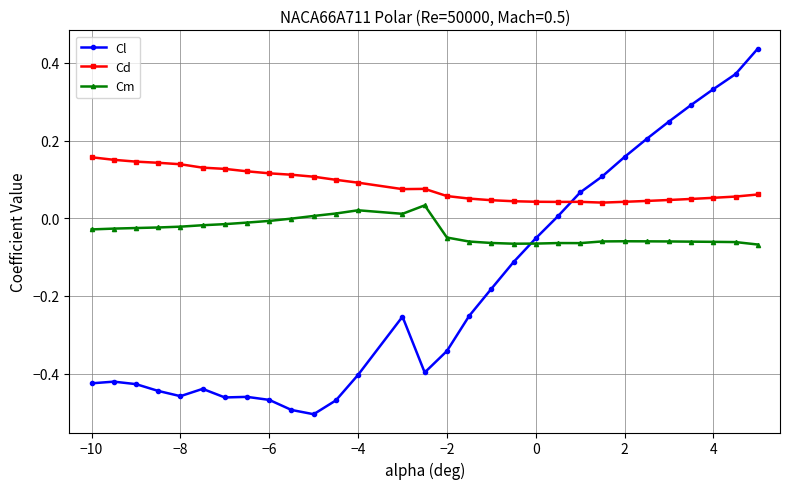

What is the difference between the maximum and second lowest values in the Cl series?

0.9